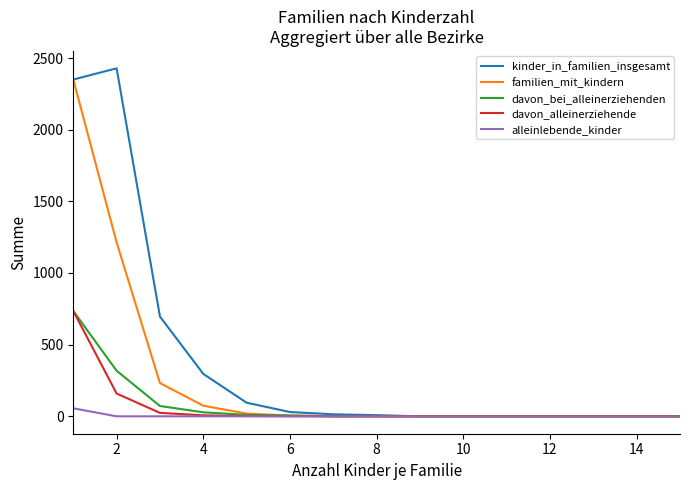

What is the highest value of the familien_mit_kindern series?

2350